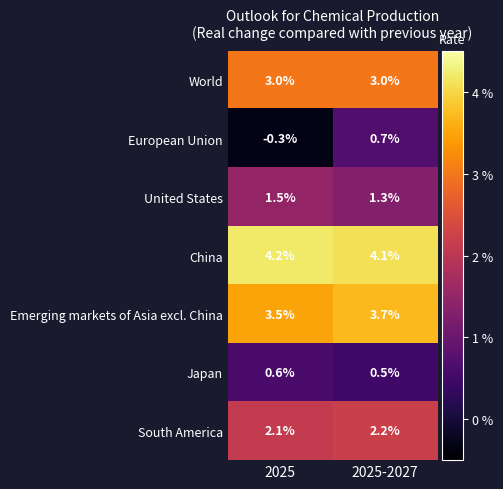

At 2025, list the series in order from largest to smallest.

China, Emerging markets of Asia excl. China, World, South America, United States, Japan, European Union